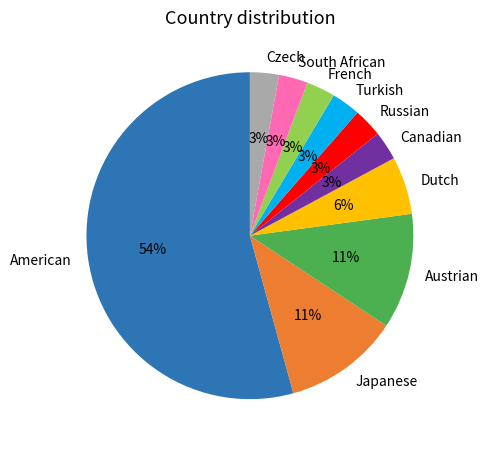

To the nearest percent, what is the average slice percentage?

10%